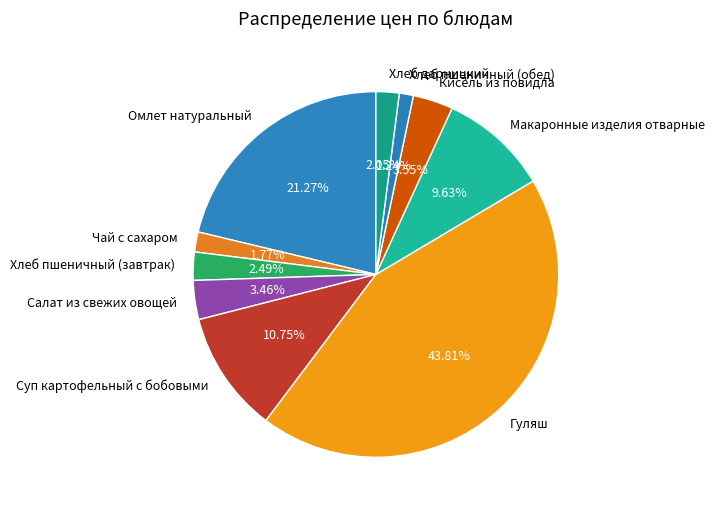

What is the largest slice in the pie chart?

Гуляш